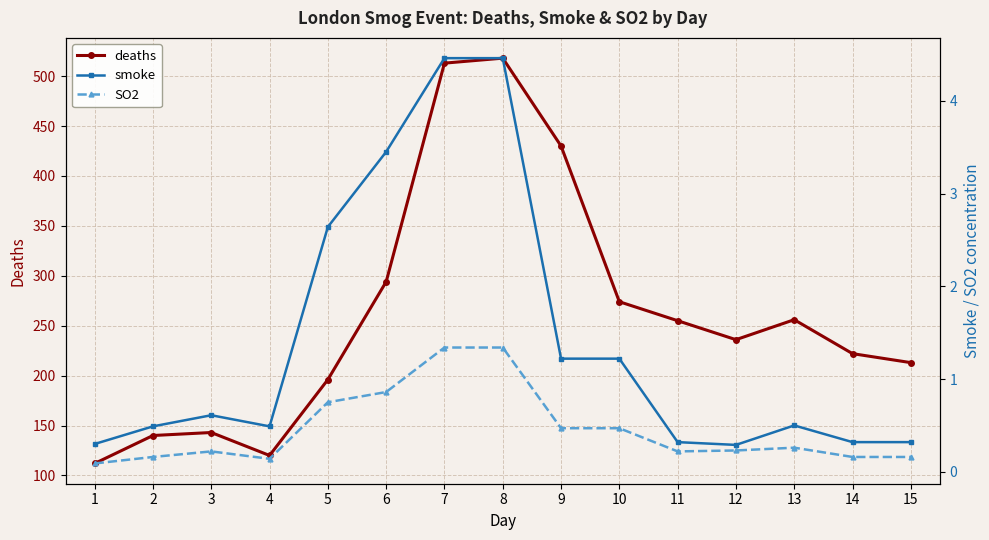

What is the difference between the second highest and second lowest values in the deaths series?

393